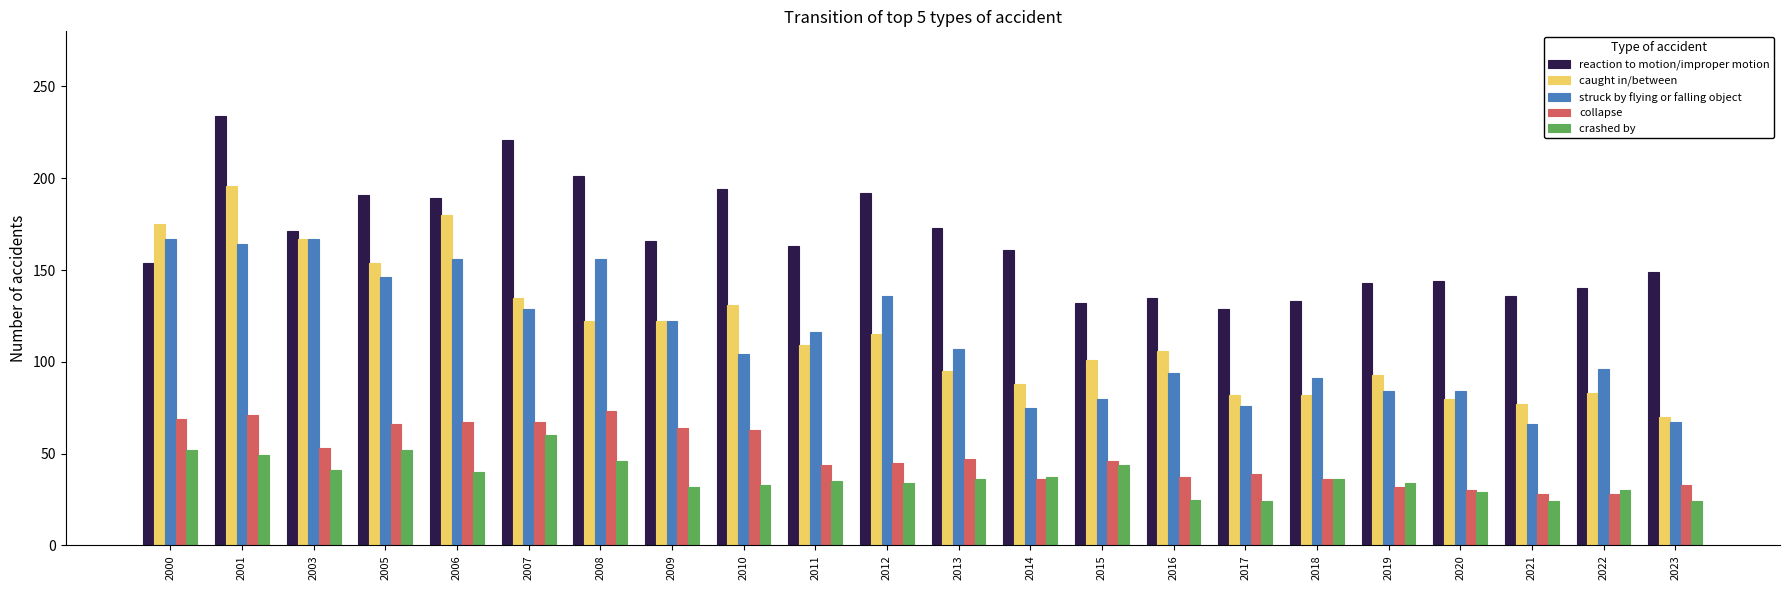

What is the difference between the highest and lowest values at 2011?

128